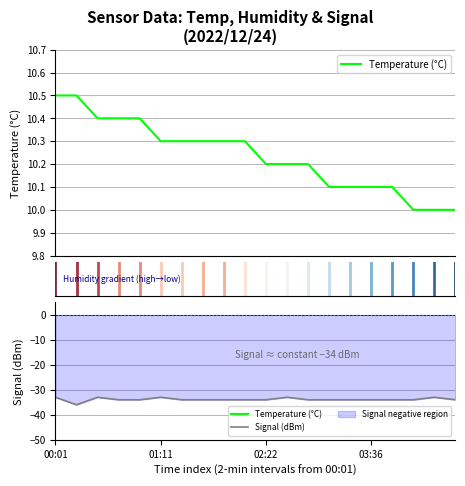

What is the smallest value displayed?

10.0